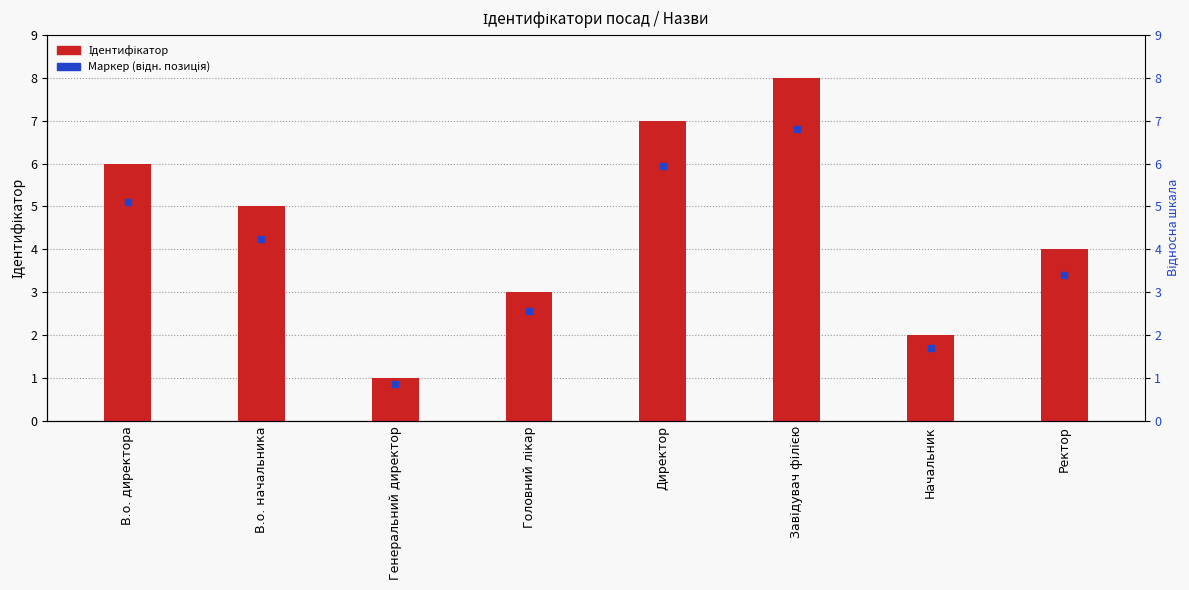

Reading left to right, transcribe all the data shown in this chart.

6	5	1	3	7	8	2	4